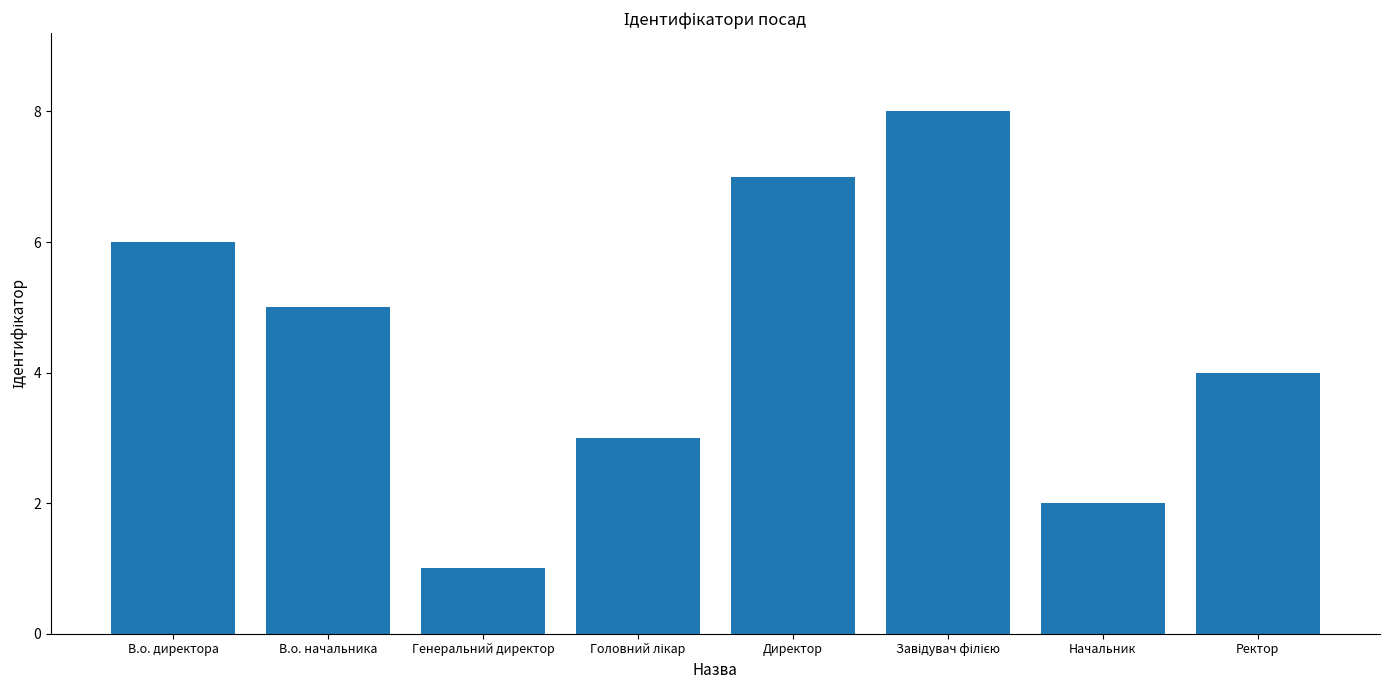

Are the bars horizontal?

No